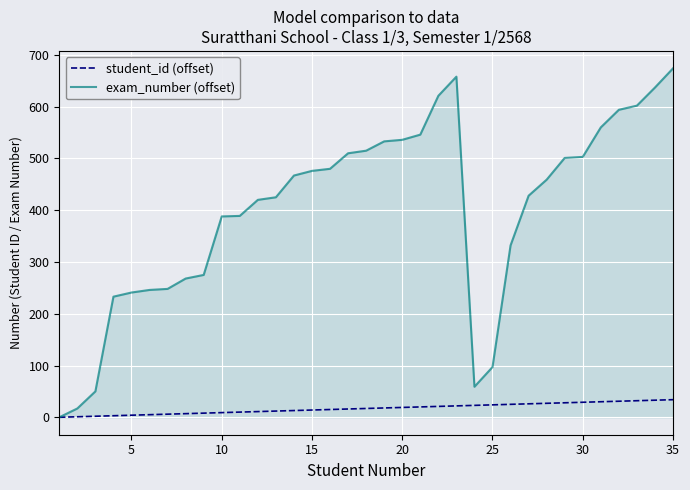

Which series has the largest total across all categories?

exam_number (offset)